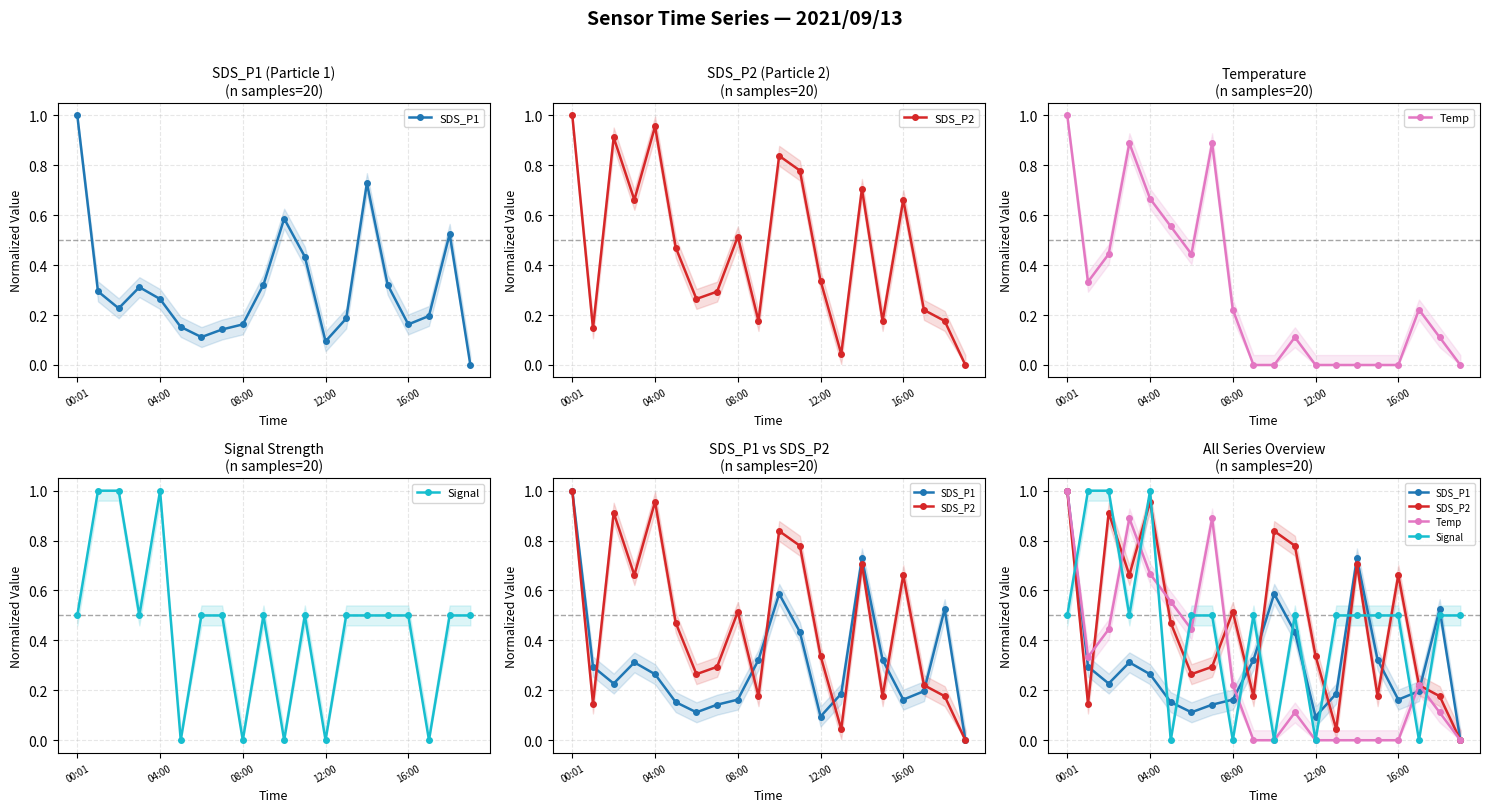

What is the highest value of the SDS_P2 series?

1.0